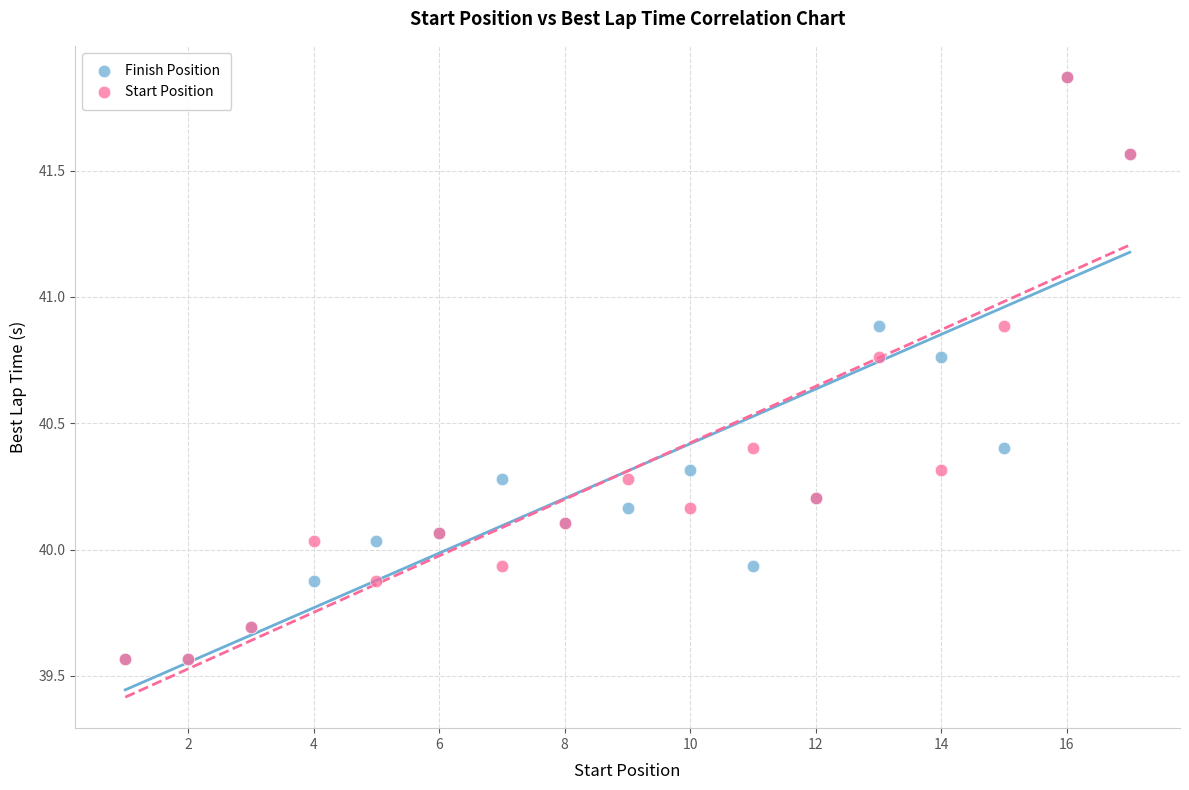

What are all the series names shown in the legend?

Finish Position, Start Position